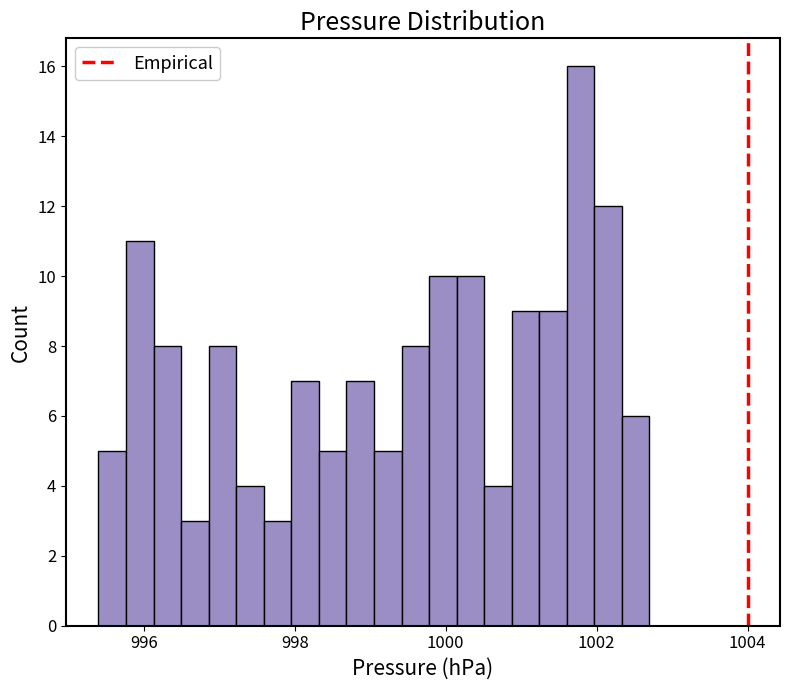

Around what value on the x-axis is the tallest bar? Give the approximate position of its centre, as read against the axis.

1001.8